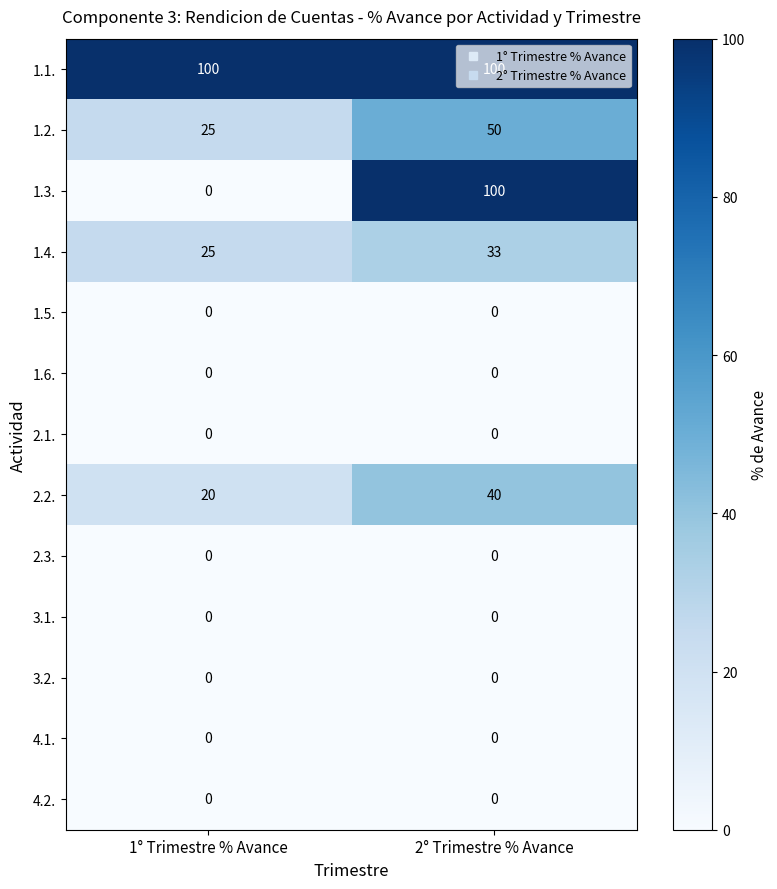

At which category is the sum across all series the highest?

2° Trimestre % Avance